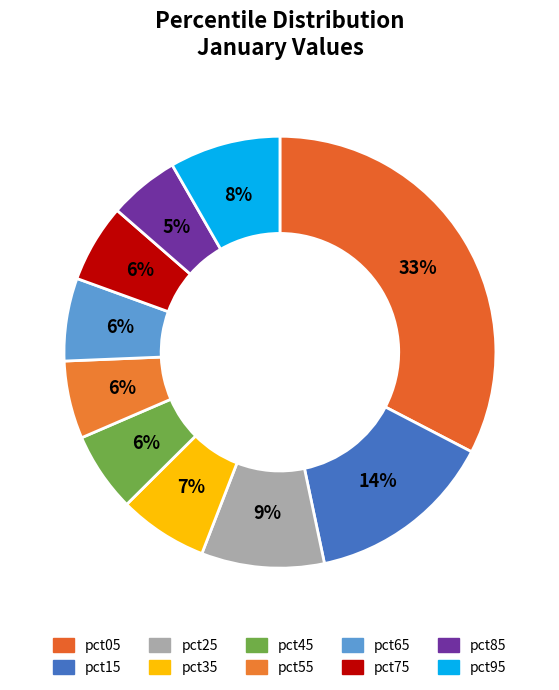

True or false: pct25 accounts for 9% of the total.

True